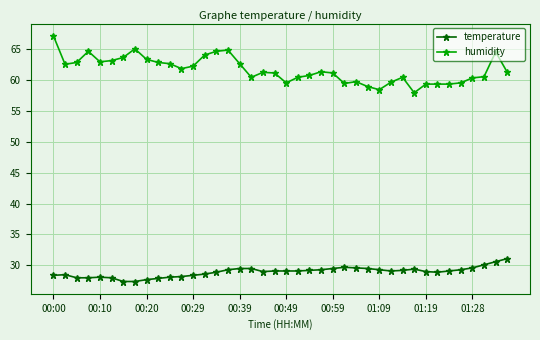

List the series in order of their overall mean, highest first.

humidity, temperature